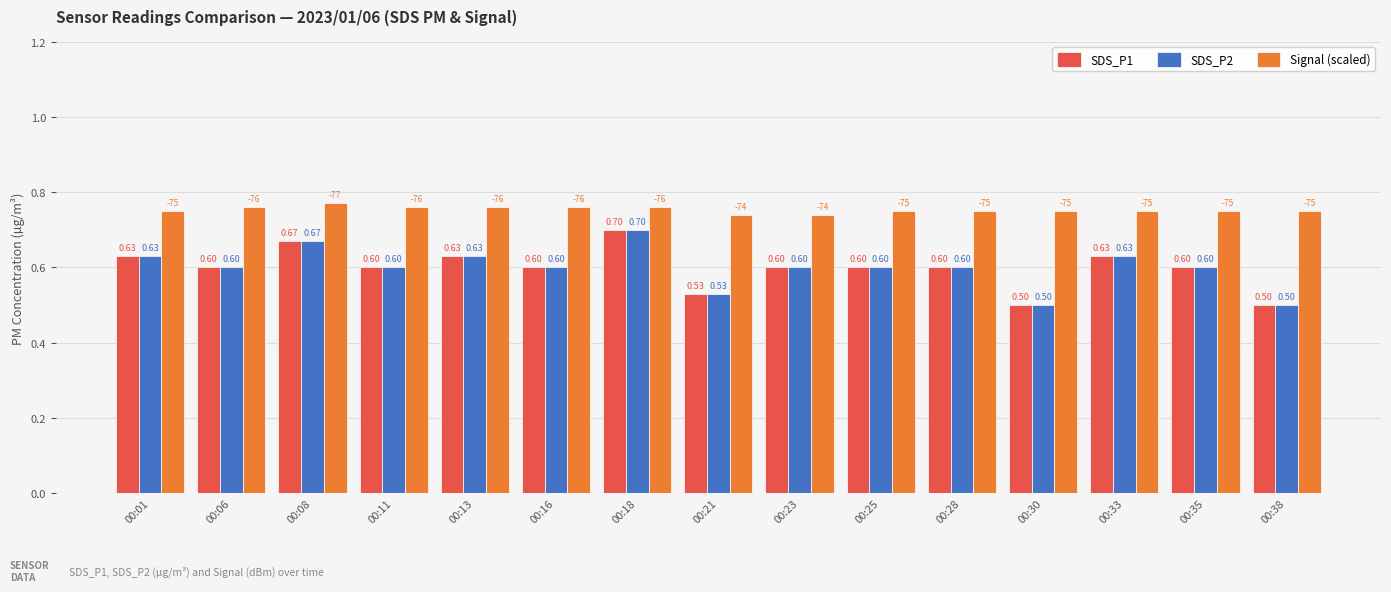

Is it true that SDS_P2 equals 0.6 at 00:06?

True